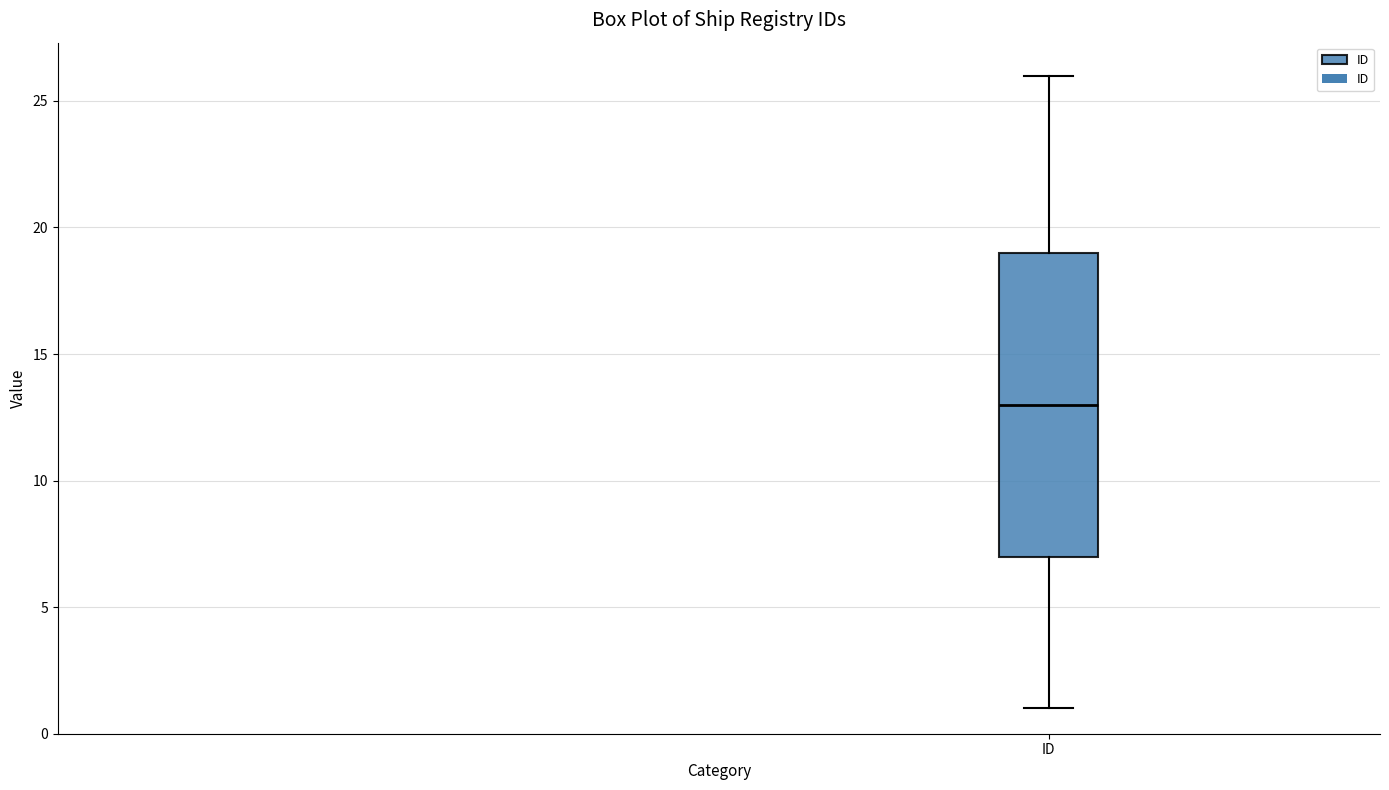

Transcribe this box plot: give where the median line is, the range the box spans, and where the two whiskers end, as read against the y-axis. The values are not printed on the chart, so give them approximately, as read against the axis.

median 13, box 7 to 19, whiskers 1 to 26